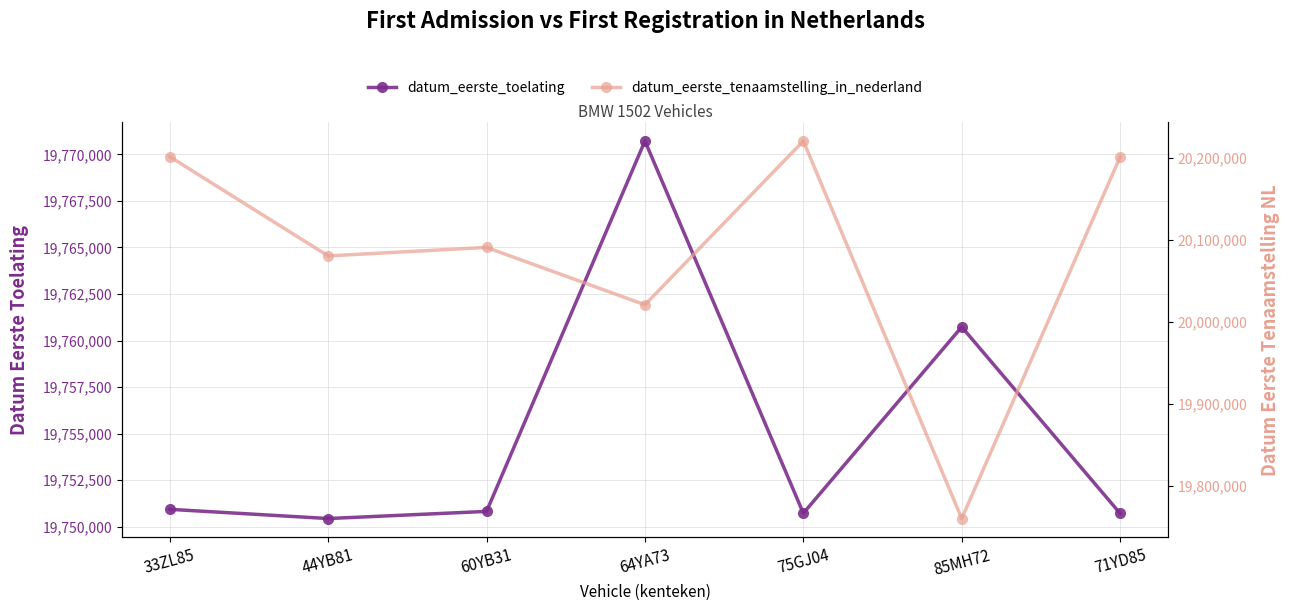

What is the value of the datum_eerste_toelating point at the 5th from the left?

19750716